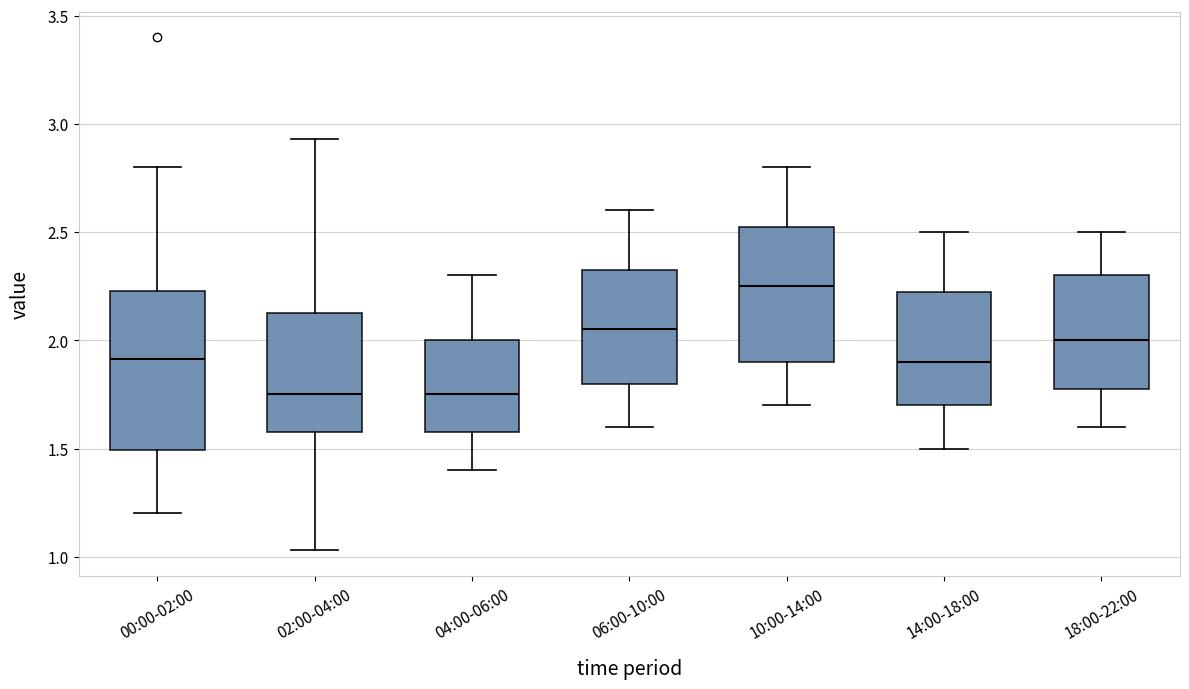

Comparing the boxes themselves (not the whiskers), which one is the tallest?

00:00-02:00